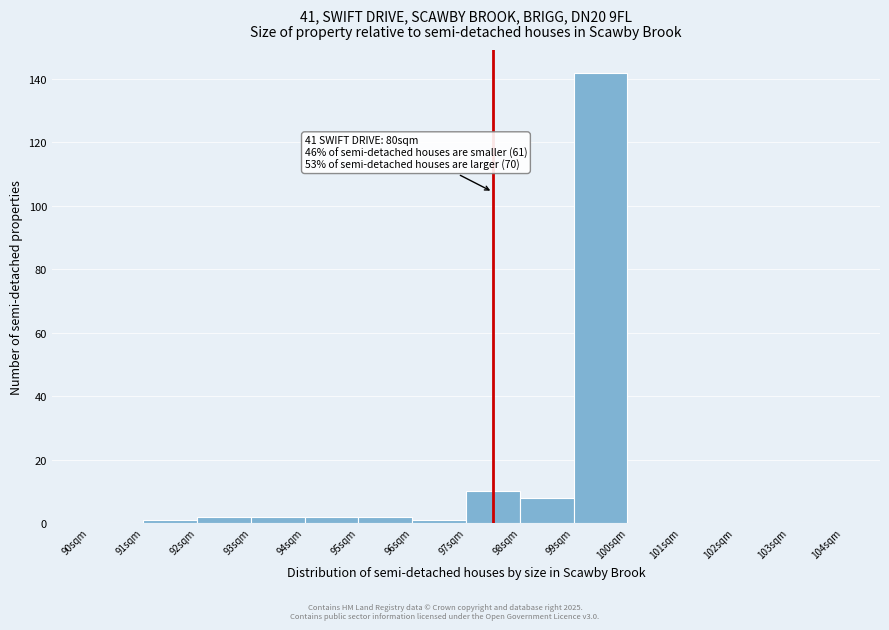

Over which range of the x-axis is the bar tallest?

99 to 100